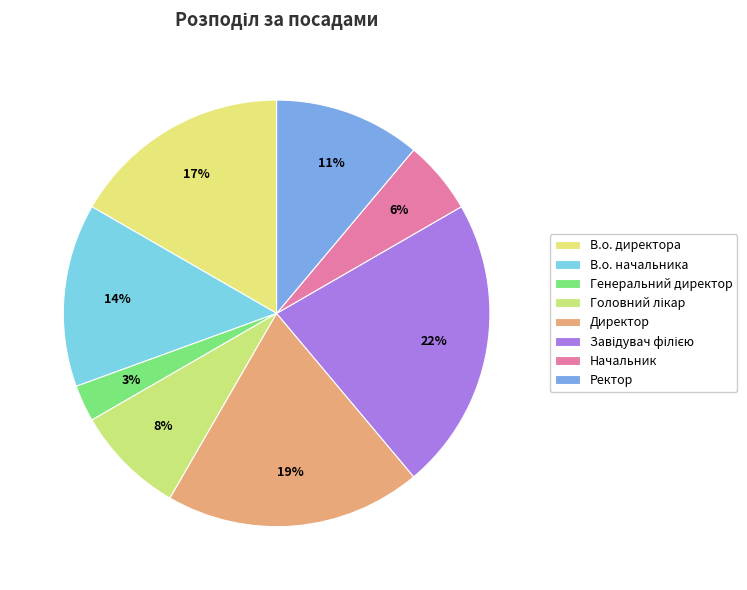

Is there any slice that represents more than half of the pie?

No